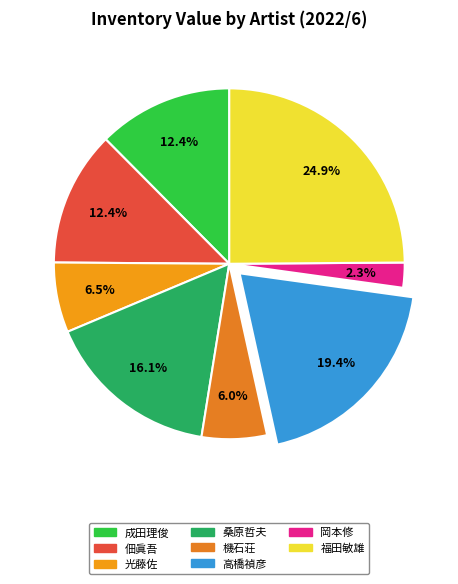

Count the number of slices in the pie.

8